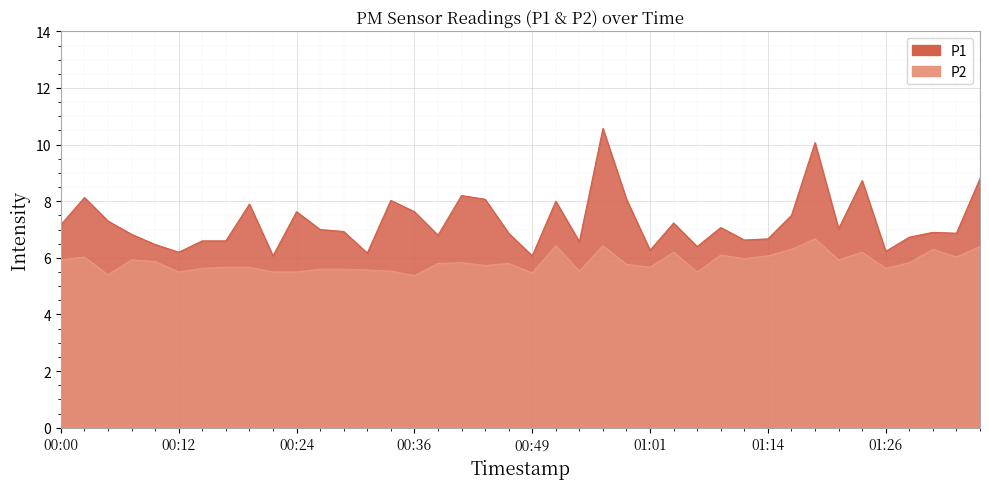

What is the approximate value of P1 at 00:14?

6.6